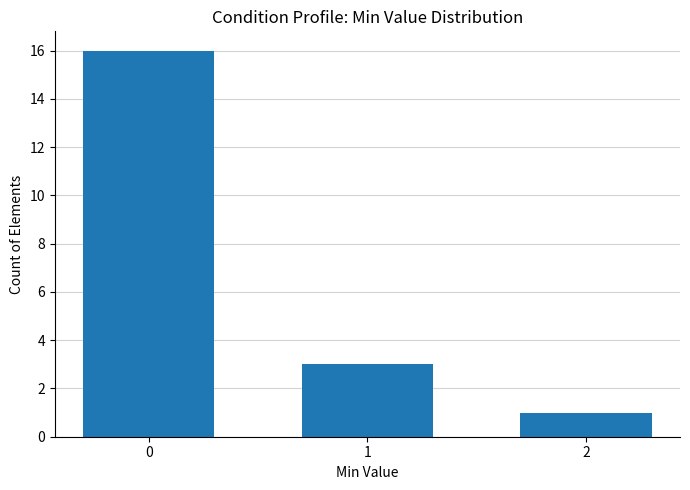

Reading left to right, what are all the values shown in this chart?

16	3	1